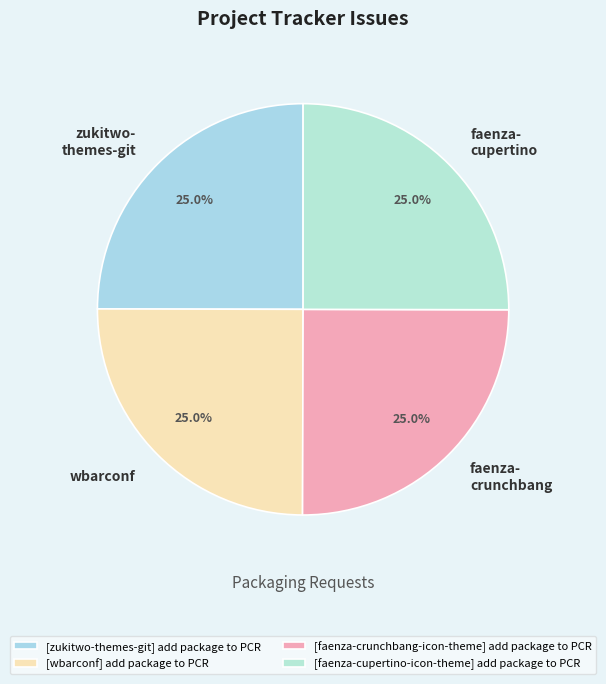

What percentage is NOT represented by faenza- crunchbang?

75.0%